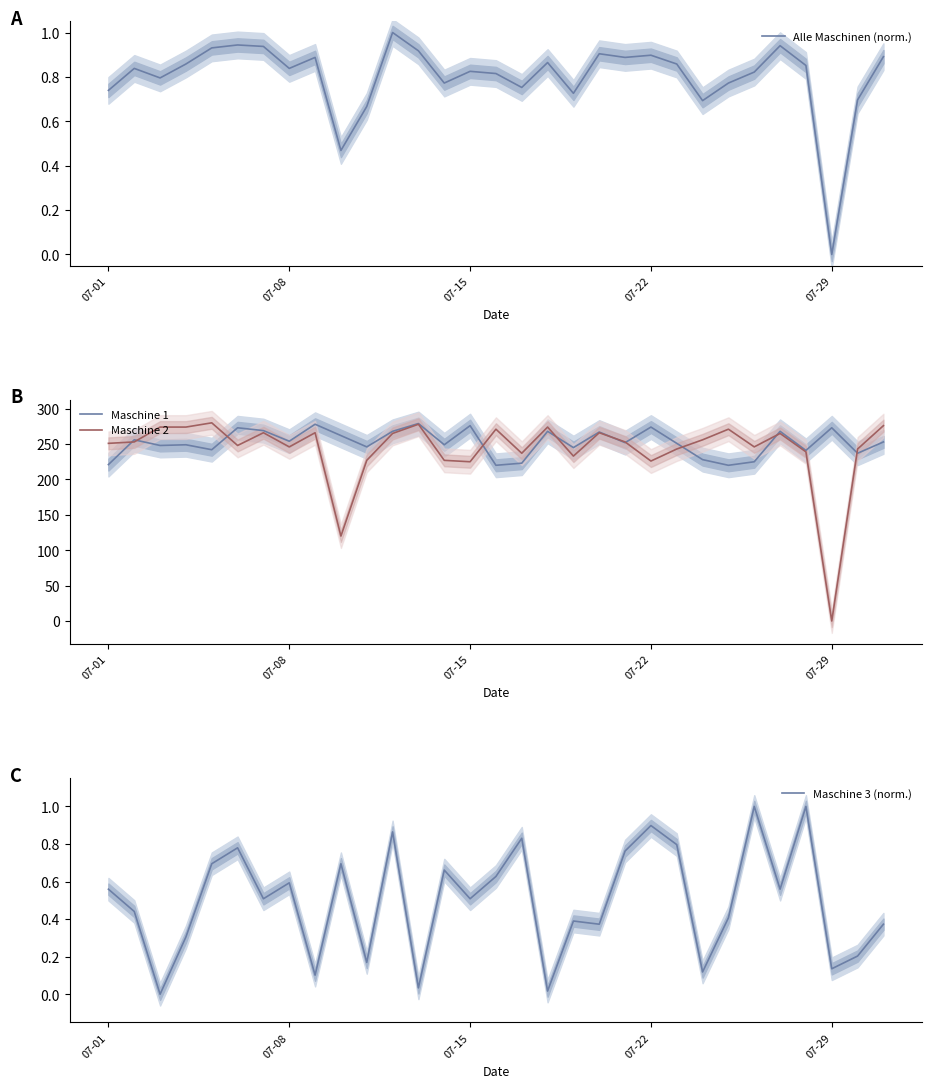

What is the maximum value for Maschine 2?

280